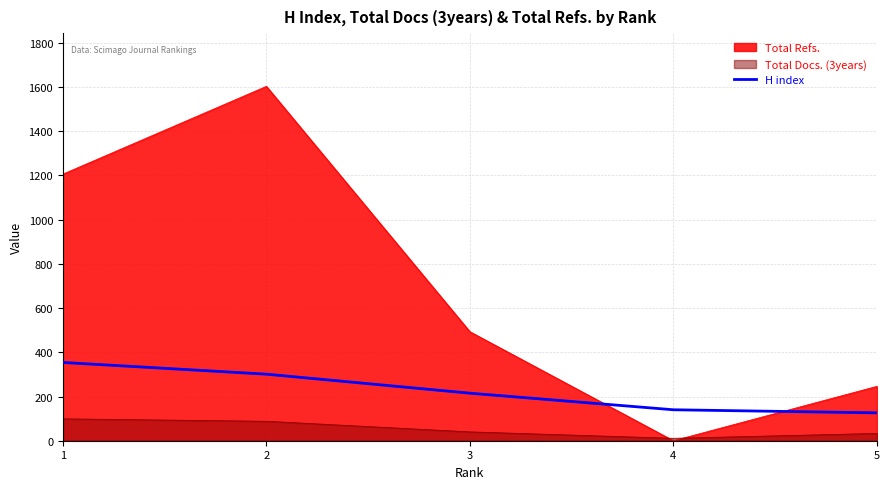

The value of H index at 5 is 126. True or false?

True